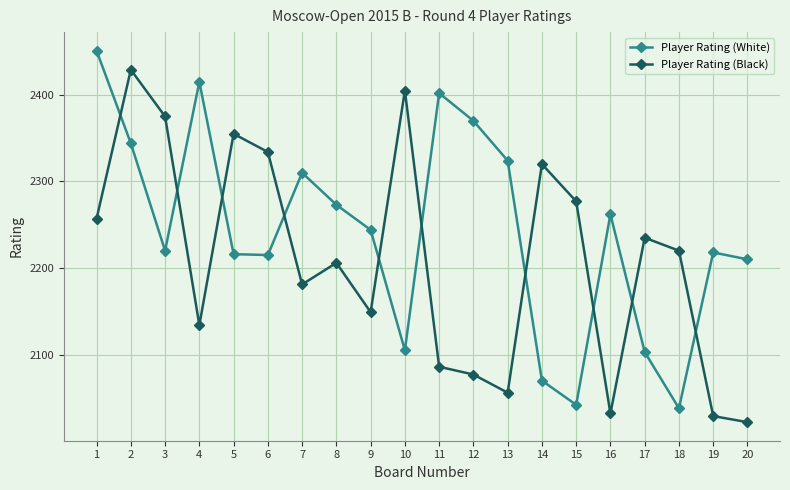

True or false: Player Rating (White) and Player Rating (Black) cross at least once.

True